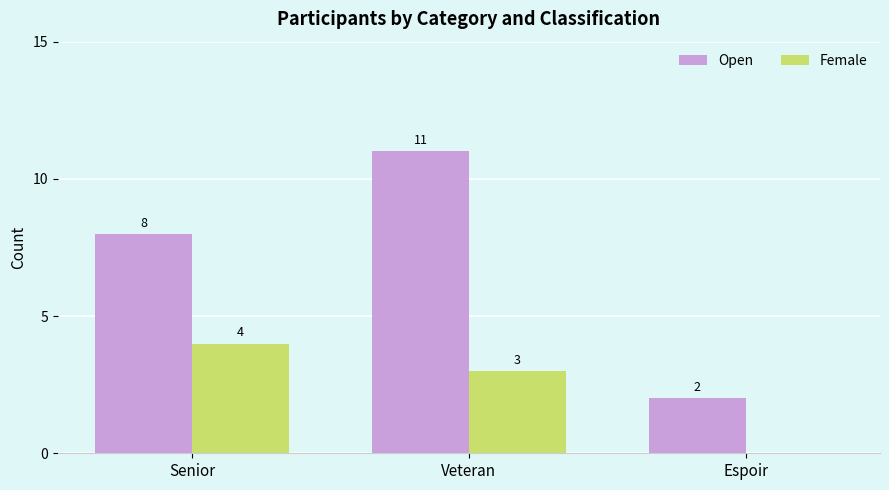

What are all the series names shown in the legend?

Open, Female